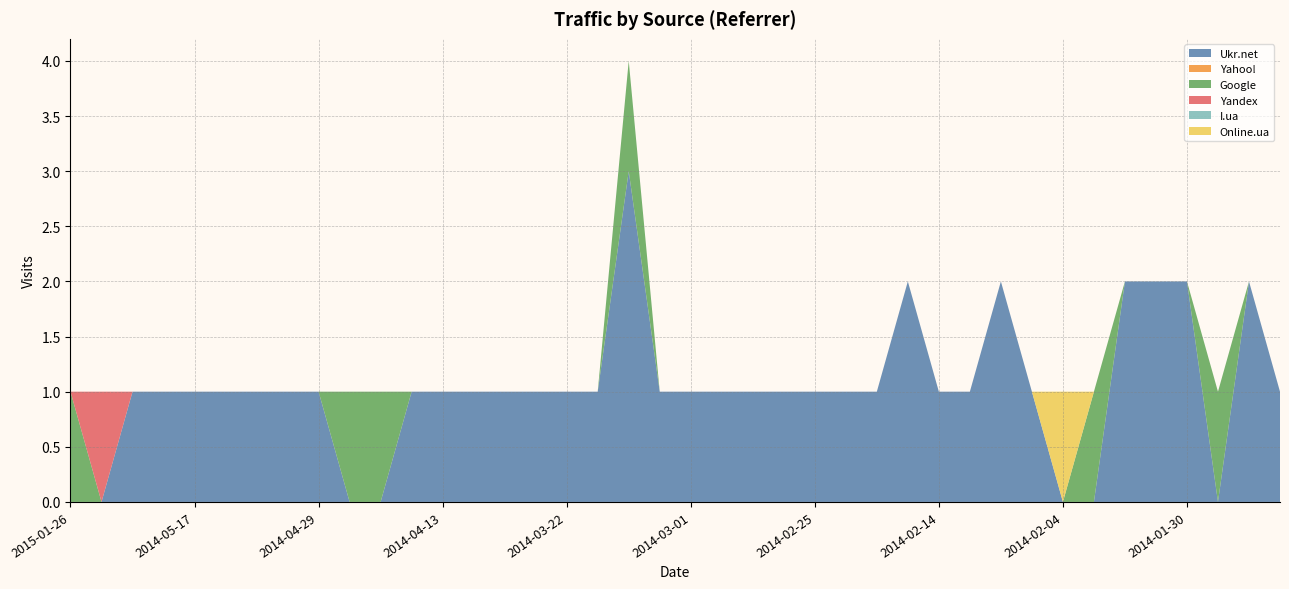

Reading right to left, list all the values displayed in this chart.

Ukr.net: 2014-01-26=1	2014-01-27=2	2014-01-28=0	2014-01-30=2	2014-01-31=2	2014-02-01=2	2014-02-02=0	2014-02-04=0	2014-02-06=1	2014-02-08=2	2014-02-09=1	2014-02-14=1	2014-02-19=2	2014-02-22=1	2014-02-23=1	2014-02-25=1	2014-02-26=1	2014-02-27=1	2014-02-28=1	2014-03-01=1	2014-03-17=1	2014-03-18=3	2014-03-21=1	2014-03-22=1	2014-03-23=1	2014-03-24=1	2014-04-05=1	2014-04-13=1	2014-04-14=1	2014-04-16=0	2014-04-24=0	2014-04-29=1	2014-05-04=1	2014-05-12=1	2014-05-13=1	2014-05-17=1	2014-05-25=1	2014-06-26=1	2015-01-17=0	2015-01-26=0
Yahoo!: 2014-01-26=0	2014-01-27=0	2014-01-28=0	2014-01-30=0	2014-01-31=0	2014-02-01=0	2014-02-02=0	2014-02-04=0	2014-02-06=0	2014-02-08=0	2014-02-09=0	2014-02-14=0	2014-02-19=0	2014-02-22=0	2014-02-23=0	2014-02-25=0	2014-02-26=0	2014-02-27=0	2014-02-28=0	2014-03-01=0	2014-03-17=0	2014-03-18=0	2014-03-21=0	2014-03-22=0	2014-03-23=0	2014-03-24=0	2014-04-05=0	2014-04-13=0	2014-04-14=0	2014-04-16=0	2014-04-24=0	2014-04-29=0	2014-05-04=0	2014-05-12=0	2014-05-13=0	2014-05-17=0	2014-05-25=0	2014-06-26=0	2015-01-17=0	2015-01-26=0
Google: 2014-01-26=0	2014-01-27=0	2014-01-28=1	2014-01-30=0	2014-01-31=0	2014-02-01=0	2014-02-02=1	2014-02-04=0	2014-02-06=0	2014-02-08=0	2014-02-09=0	2014-02-14=0	2014-02-19=0	2014-02-22=0	2014-02-23=0	2014-02-25=0	2014-02-26=0	2014-02-27=0	2014-02-28=0	2014-03-01=0	2014-03-17=0	2014-03-18=1	2014-03-21=0	2014-03-22=0	2014-03-23=0	2014-03-24=0	2014-04-05=0	2014-04-13=0	2014-04-14=0	2014-04-16=1	2014-04-24=1	2014-04-29=0	2014-05-04=0	2014-05-12=0	2014-05-13=0	2014-05-17=0	2014-05-25=0	2014-06-26=0	2015-01-17=0	2015-01-26=1
Yandex: 2014-01-26=0	2014-01-27=0	2014-01-28=0	2014-01-30=0	2014-01-31=0	2014-02-01=0	2014-02-02=0	2014-02-04=0	2014-02-06=0	2014-02-08=0	2014-02-09=0	2014-02-14=0	2014-02-19=0	2014-02-22=0	2014-02-23=0	2014-02-25=0	2014-02-26=0	2014-02-27=0	2014-02-28=0	2014-03-01=0	2014-03-17=0	2014-03-18=0	2014-03-21=0	2014-03-22=0	2014-03-23=0	2014-03-24=0	2014-04-05=0	2014-04-13=0	2014-04-14=0	2014-04-16=0	2014-04-24=0	2014-04-29=0	2014-05-04=0	2014-05-12=0	2014-05-13=0	2014-05-17=0	2014-05-25=0	2014-06-26=0	2015-01-17=1	2015-01-26=0
I.ua: 2014-01-26=0	2014-01-27=0	2014-01-28=0	2014-01-30=0	2014-01-31=0	2014-02-01=0	2014-02-02=0	2014-02-04=0	2014-02-06=0	2014-02-08=0	2014-02-09=0	2014-02-14=0	2014-02-19=0	2014-02-22=0	2014-02-23=0	2014-02-25=0	2014-02-26=0	2014-02-27=0	2014-02-28=0	2014-03-01=0	2014-03-17=0	2014-03-18=0	2014-03-21=0	2014-03-22=0	2014-03-23=0	2014-03-24=0	2014-04-05=0	2014-04-13=0	2014-04-14=0	2014-04-16=0	2014-04-24=0	2014-04-29=0	2014-05-04=0	2014-05-12=0	2014-05-13=0	2014-05-17=0	2014-05-25=0	2014-06-26=0	2015-01-17=0	2015-01-26=0
Online.ua: 2014-01-26=0	2014-01-27=0	2014-01-28=0	2014-01-30=0	2014-01-31=0	2014-02-01=0	2014-02-02=0	2014-02-04=1	2014-02-06=0	2014-02-08=0	2014-02-09=0	2014-02-14=0	2014-02-19=0	2014-02-22=0	2014-02-23=0	2014-02-25=0	2014-02-26=0	2014-02-27=0	2014-02-28=0	2014-03-01=0	2014-03-17=0	2014-03-18=0	2014-03-21=0	2014-03-22=0	2014-03-23=0	2014-03-24=0	2014-04-05=0	2014-04-13=0	2014-04-14=0	2014-04-16=0	2014-04-24=0	2014-04-29=0	2014-05-04=0	2014-05-12=0	2014-05-13=0	2014-05-17=0	2014-05-25=0	2014-06-26=0	2015-01-17=0	2015-01-26=0